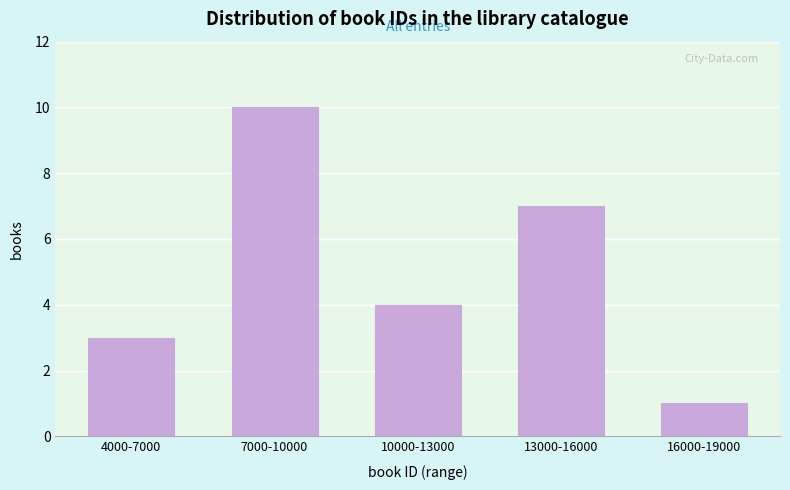

Reading right to left, what are all the values shown in this chart?

16000-19000=1	13000-16000=7	10000-13000=4	7000-10000=10	4000-7000=3